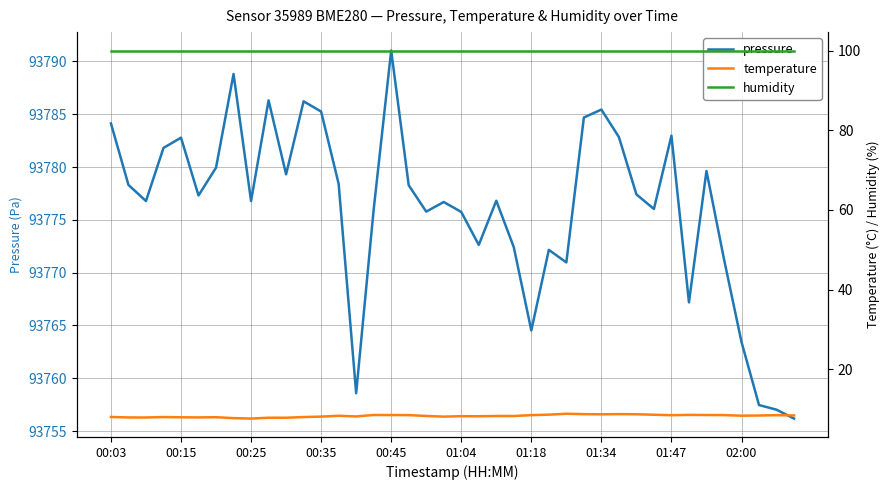

The value of pressure at 01:34 is 93785.4. True or false?

True